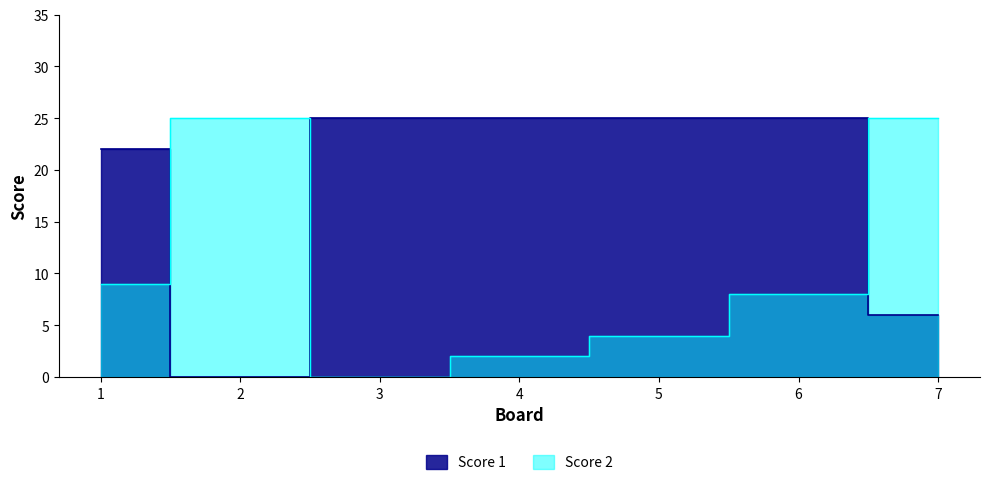

Reading left to right, list all the values displayed in this chart.

Score 2: 9	25	0	2	4	8	25
Score 1: 22	0	25	25	25	25	6